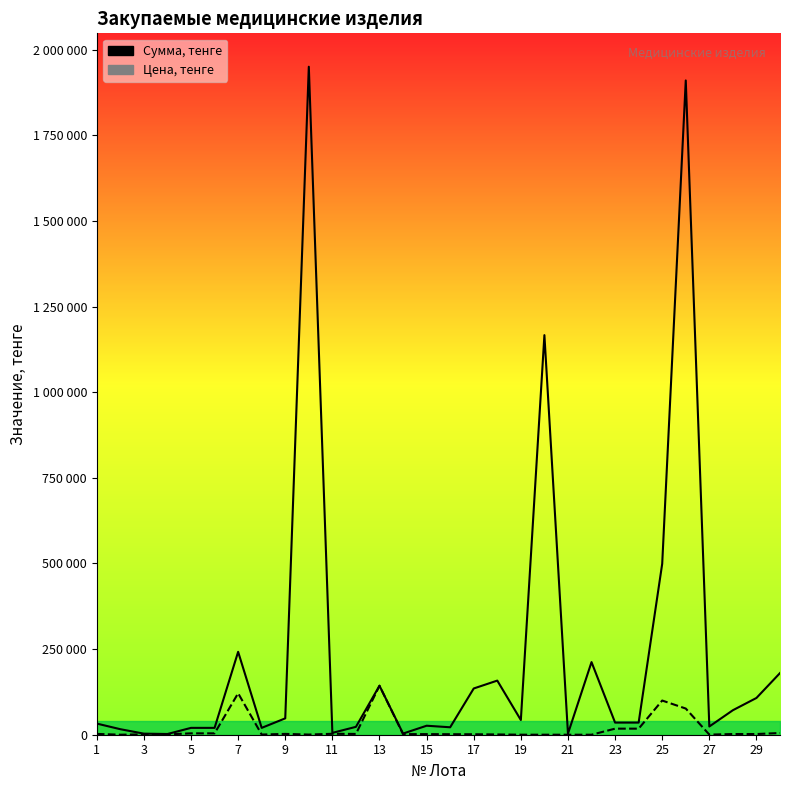

In Цена, тенге, how many points are higher than both neighbors (excluding endpoints)?

6